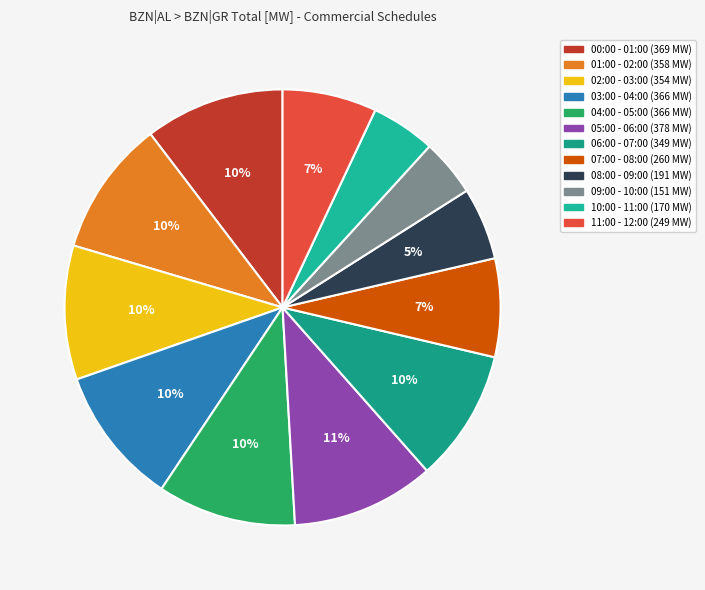

Which has a higher value, 08:00 - 09:00 or 00:00 - 01:00?

00:00 - 01:00